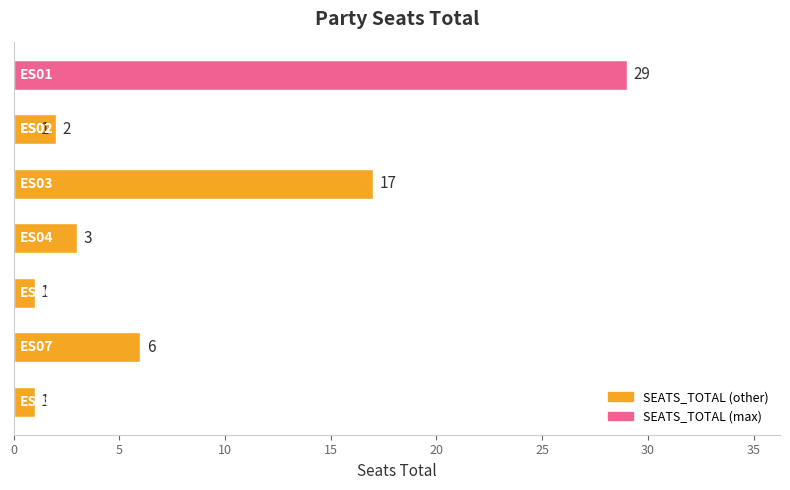

What is the difference between the maximum and minimum values?

28